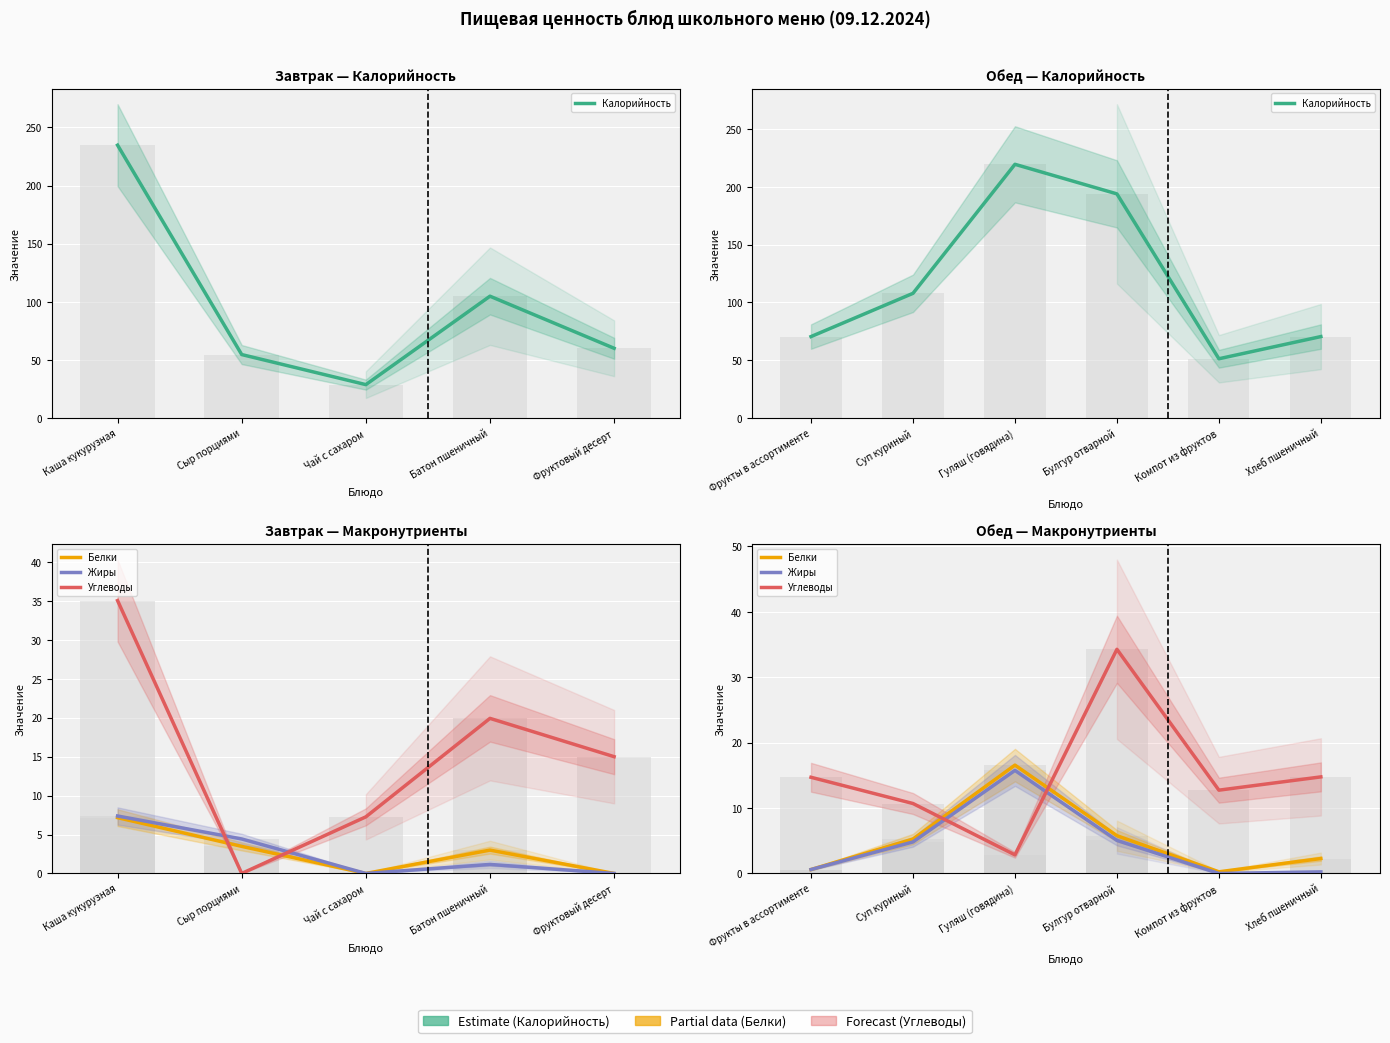

Reading right to left, transcribe all the data shown in this chart.

Калорийность: 70.5	51.3	194.0	219.6	107.9	70.5
Белки: 2.3	0.2	5.8	16.6	5.3	0.6
Жиры: 0.2	0.0	5.0	15.8	4.8	0.6
Углеводы: 14.8	12.7	34.3	2.8	10.7	14.7